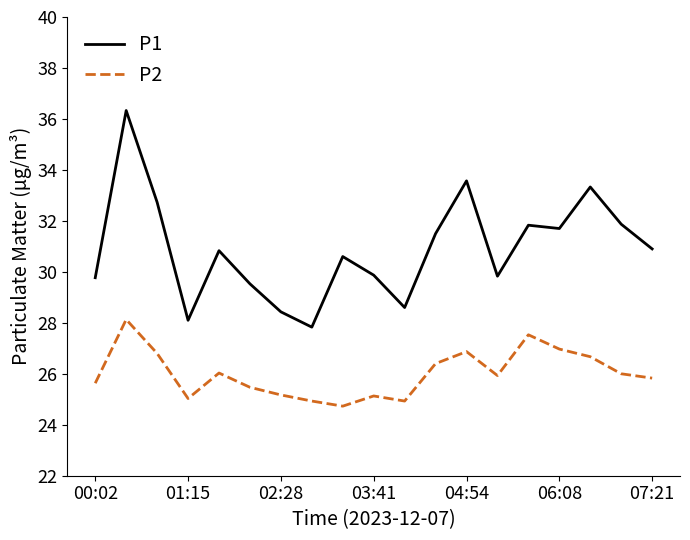

Which series has the widest spread of values?

P1